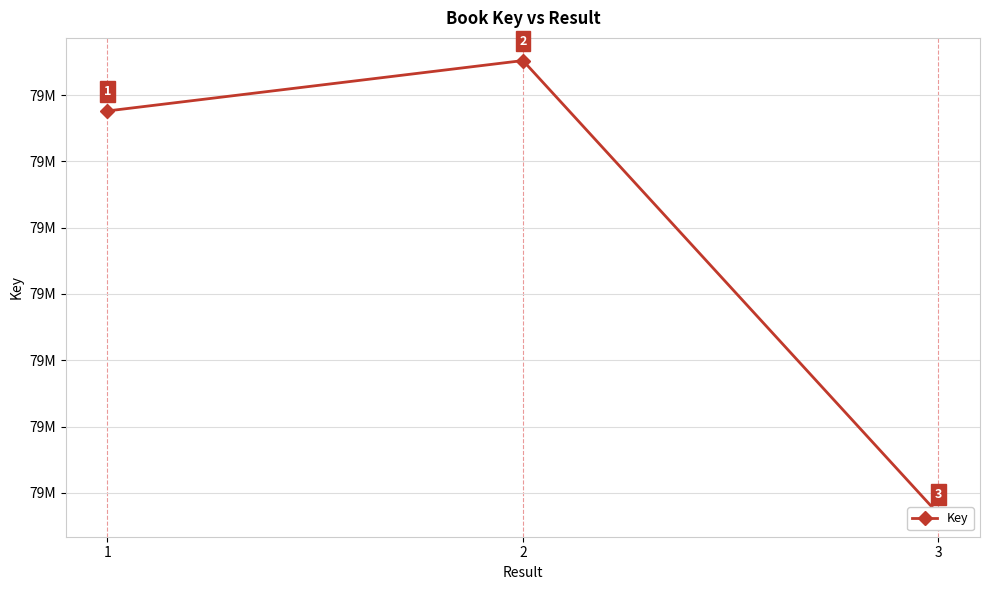

How many distinct data groups are displayed?

1